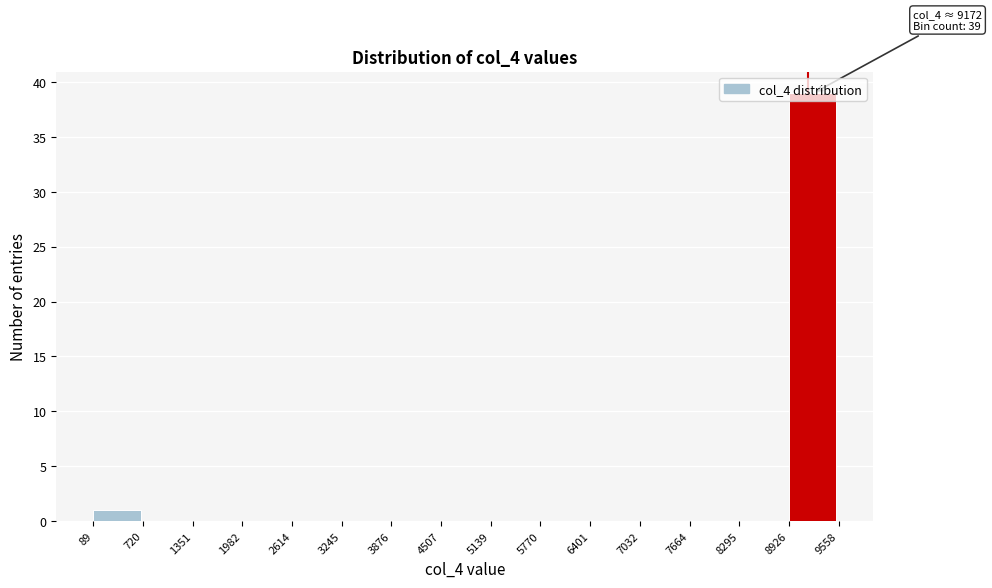

Which range on the x-axis has the tallest bar?

8926 to 9558